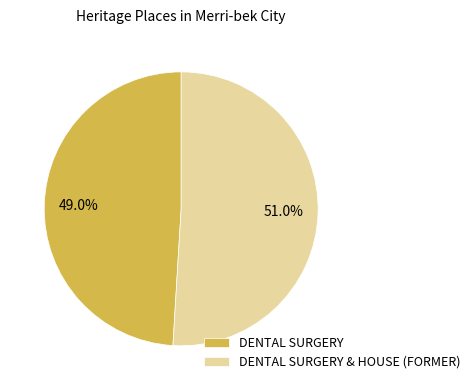

To the nearest percent, what is the average slice percentage?

50%